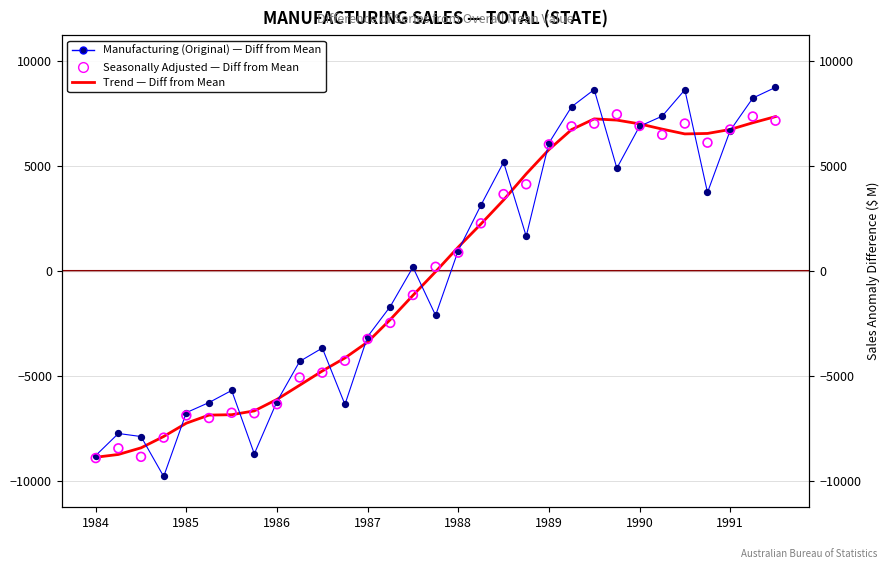

What are all the series names shown in the legend?

Manufacturing (Original) — Diff from Mean, Trend — Diff from Mean, Seasonally Adjusted — Diff from Mean